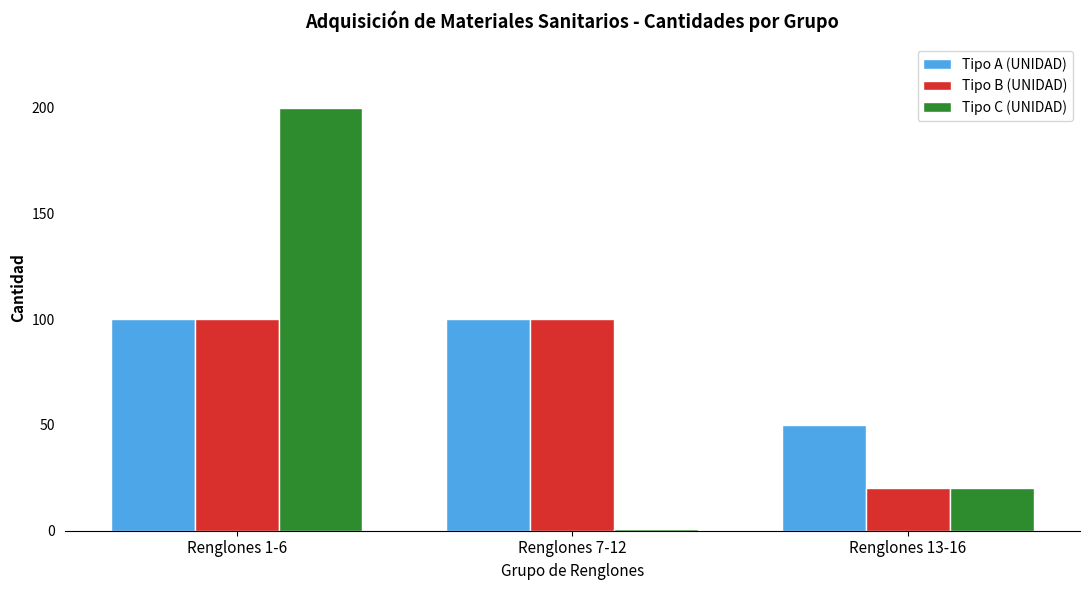

What is the difference between the maximum and minimum values in the Tipo C (UNIDAD) series?

199